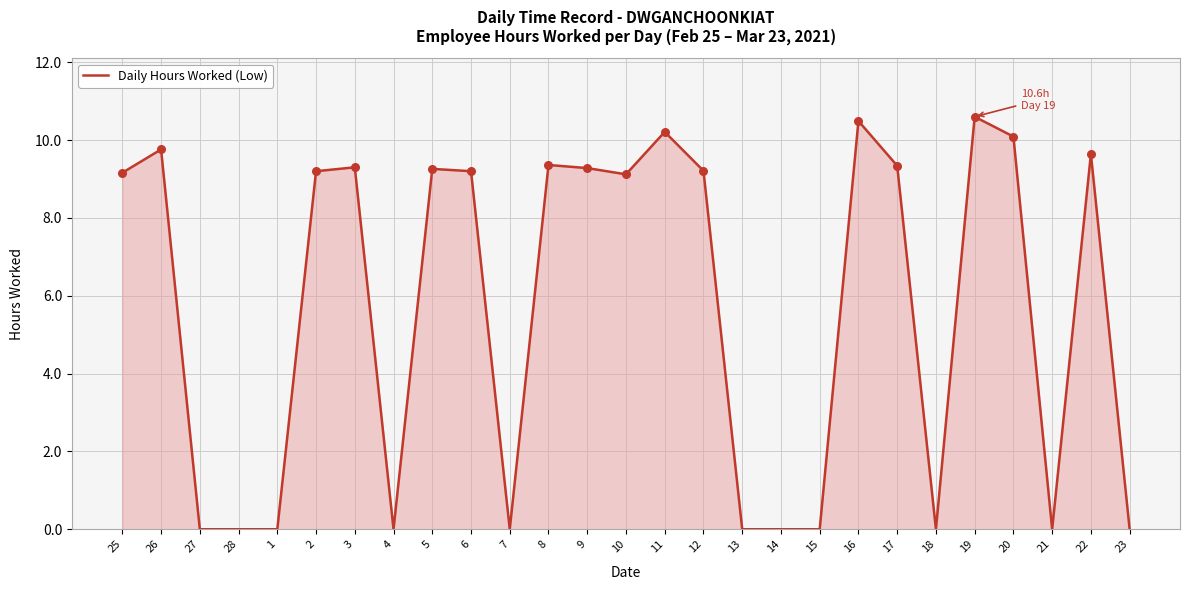

What is the change in value from 12 to 19?

+1.4